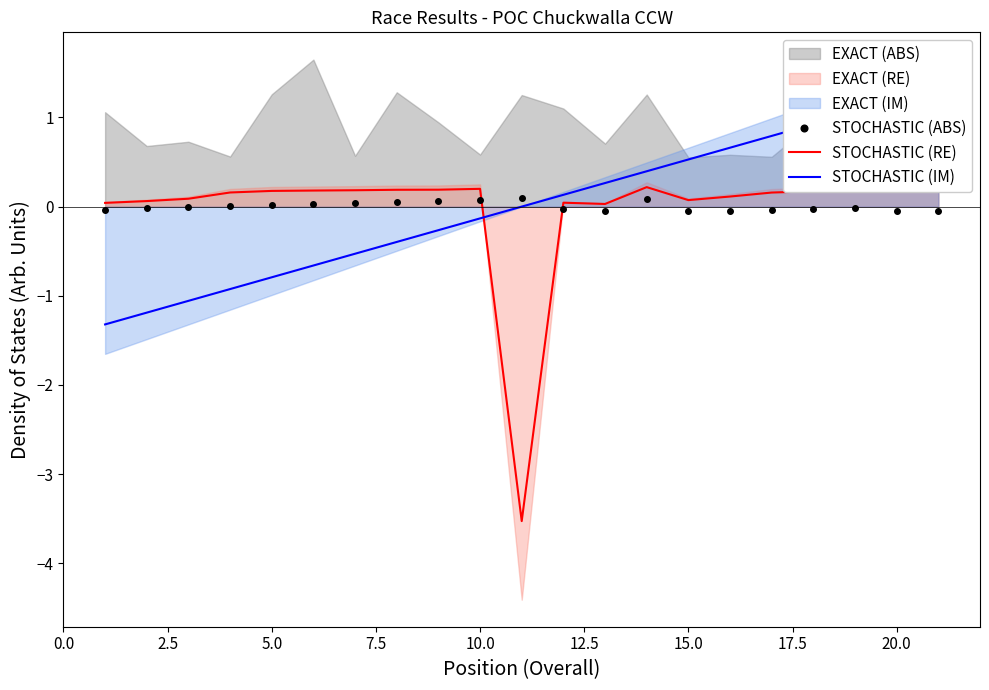

True or false: STOCHASTIC (ABS) has more than 1 interior local peaks.

True